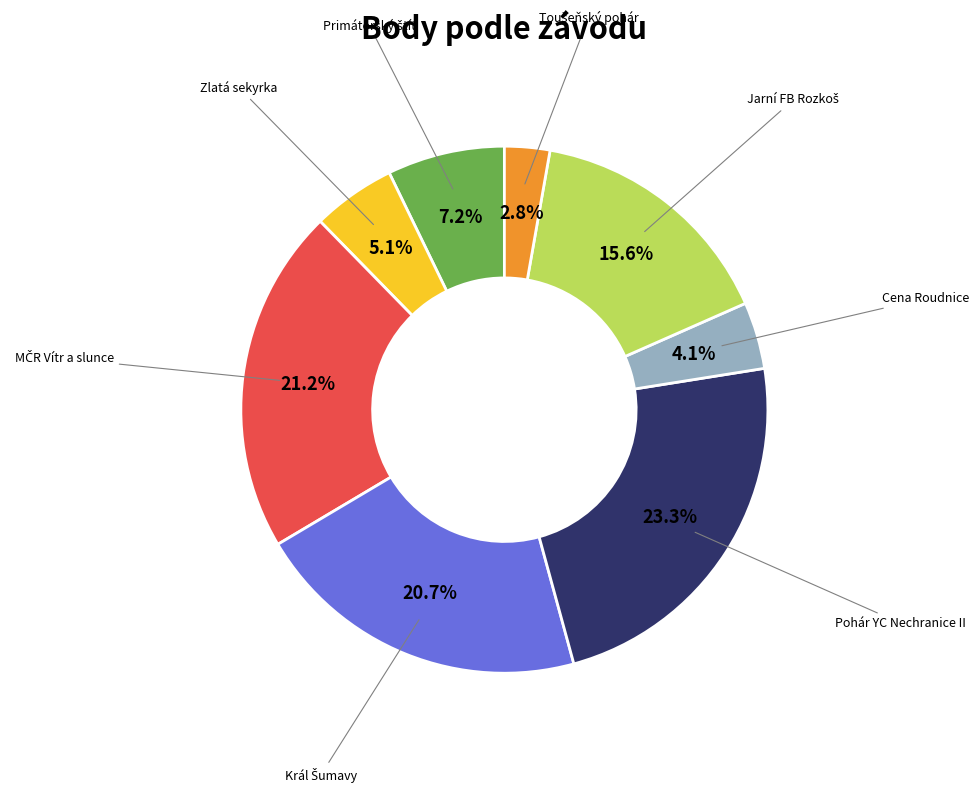

Does any single category account for the majority?

No